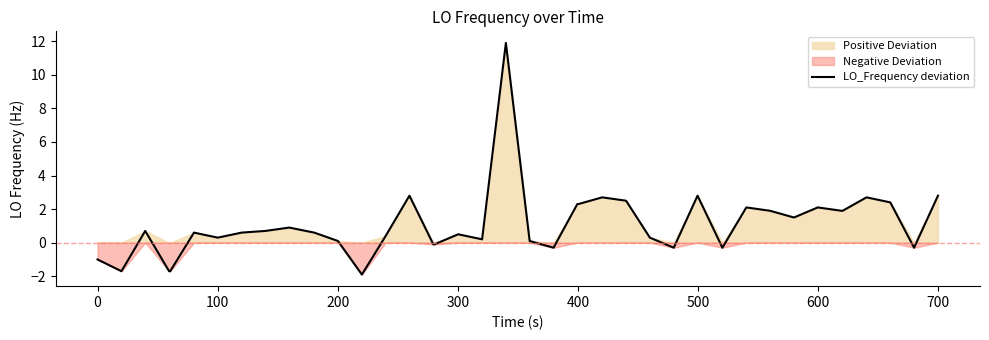

What is the lowest value of the LO_Frequency deviation series?

-1.9